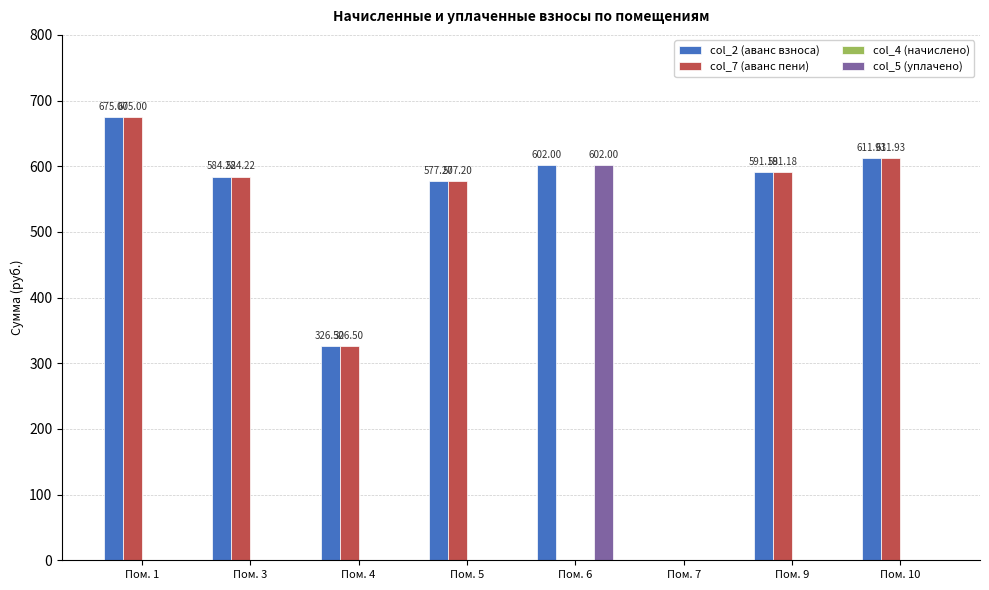

What is the total value across all series at Пом. 4?

653.0